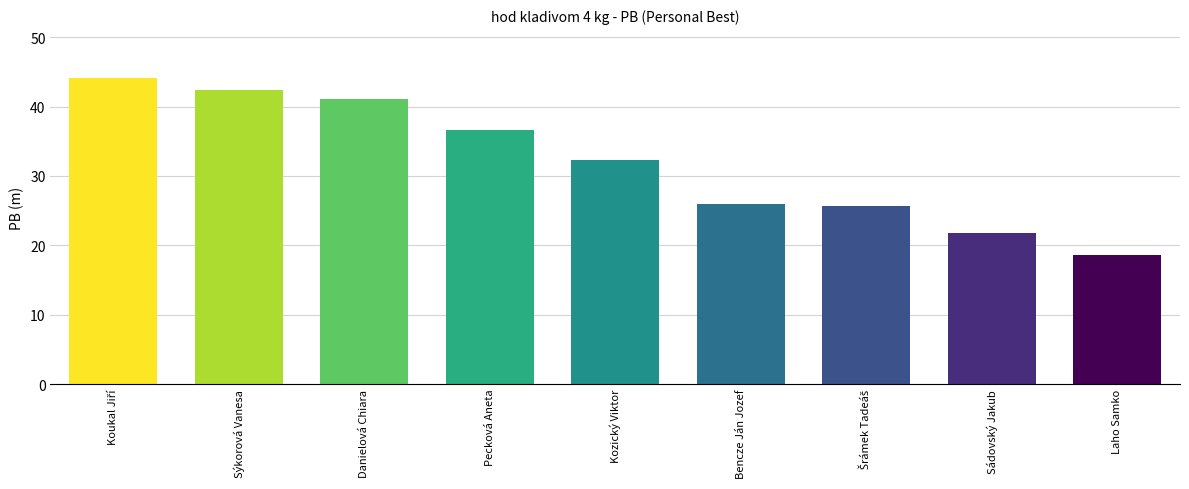

Which category has the lowest value across all series?

Laho Samko